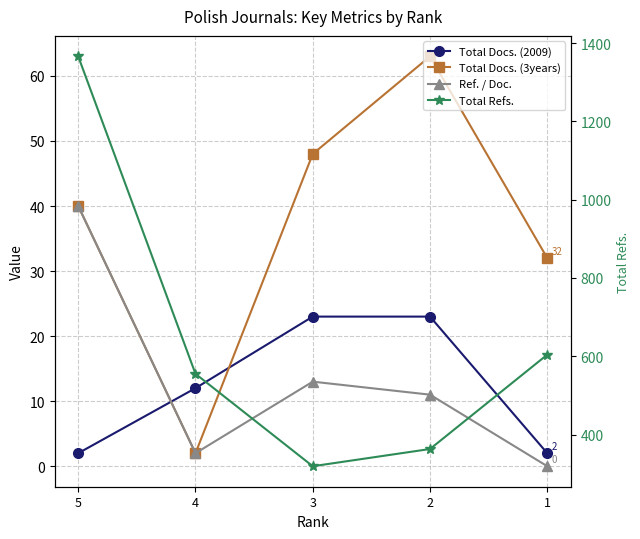

At which label is Total Docs. (3years) closest to 32?

1